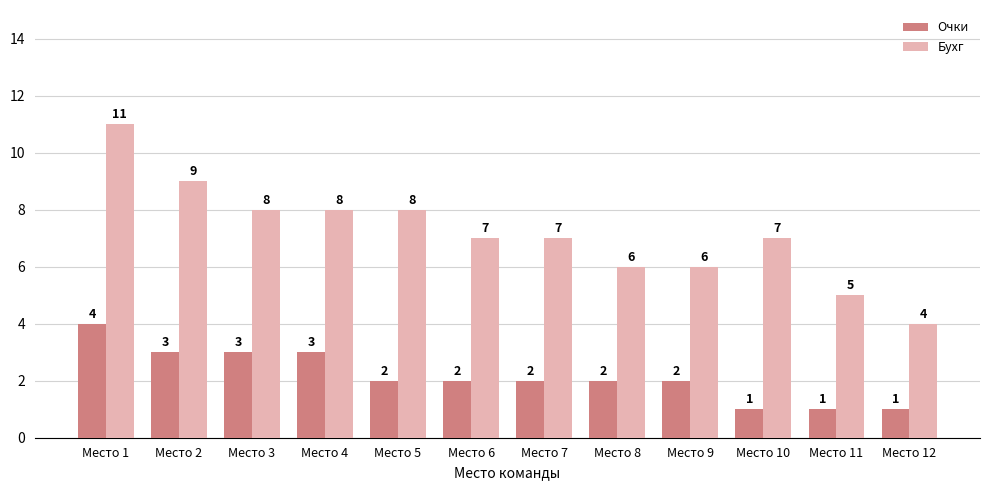

At which category is the sum across all series the highest?

Место 1